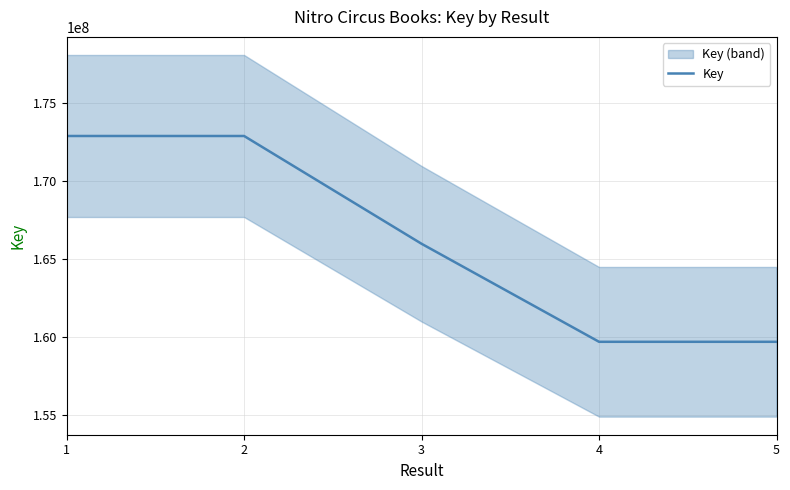

Which has a higher value, 5 or 2?

2